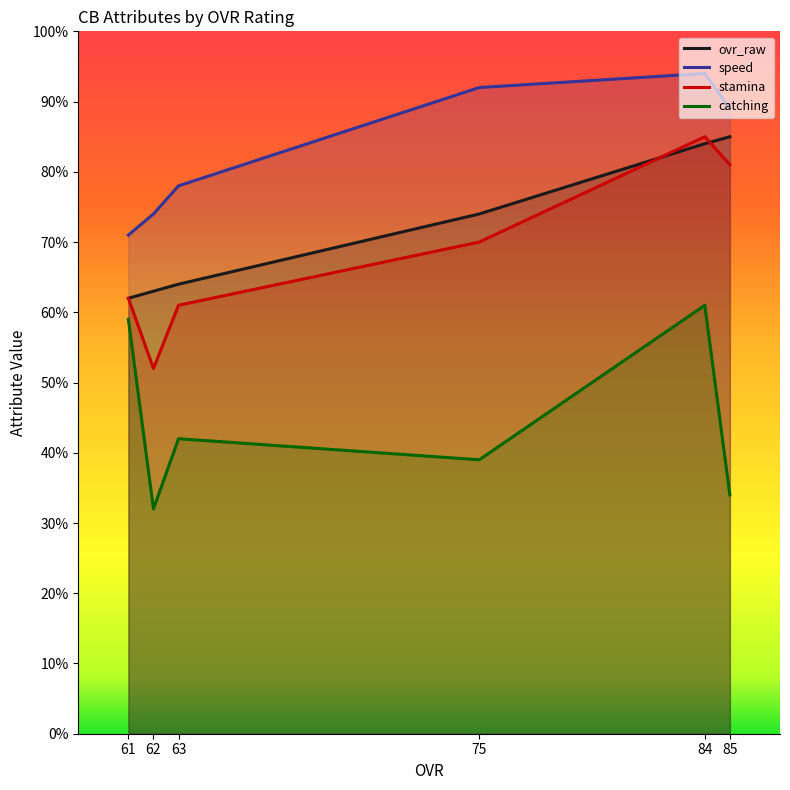

What is the difference between the highest and lowest values at 61?

12